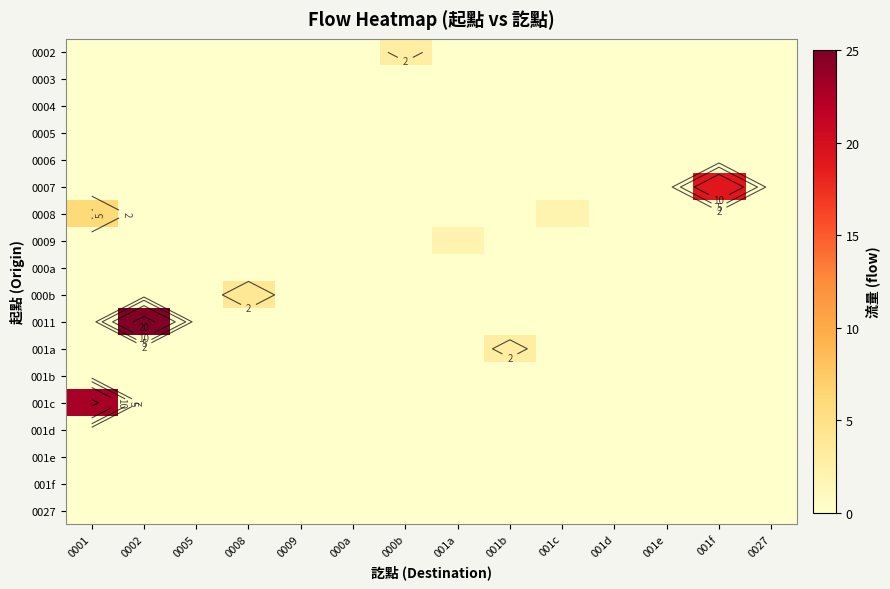

What is the total value across all series at 000b?

3